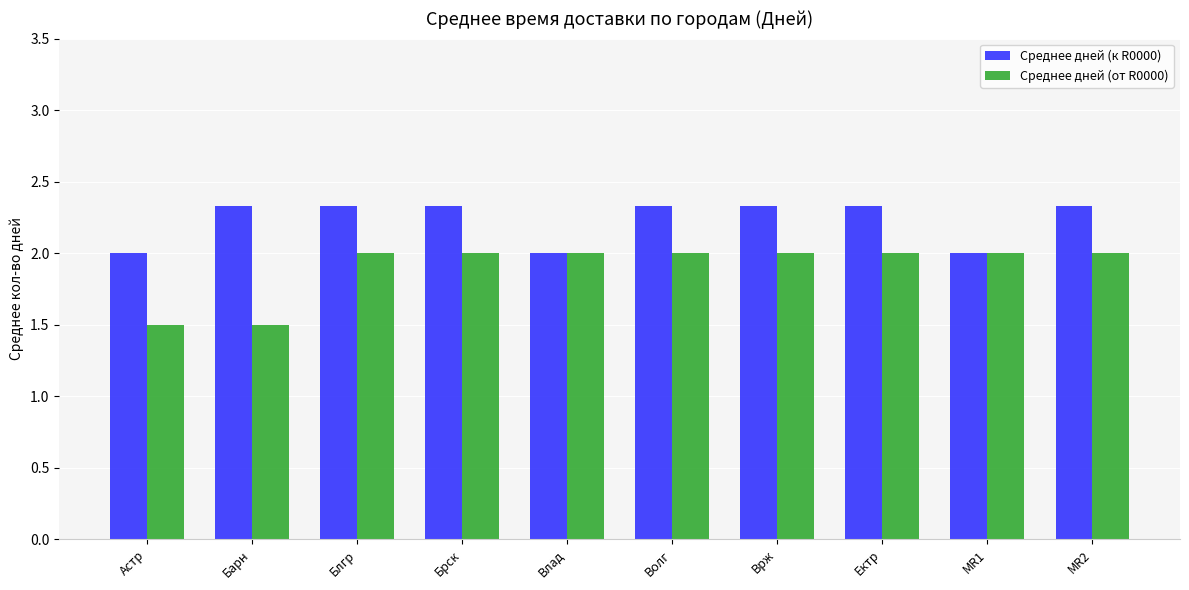

What is the difference between the highest and lowest values at Врж?

0.3